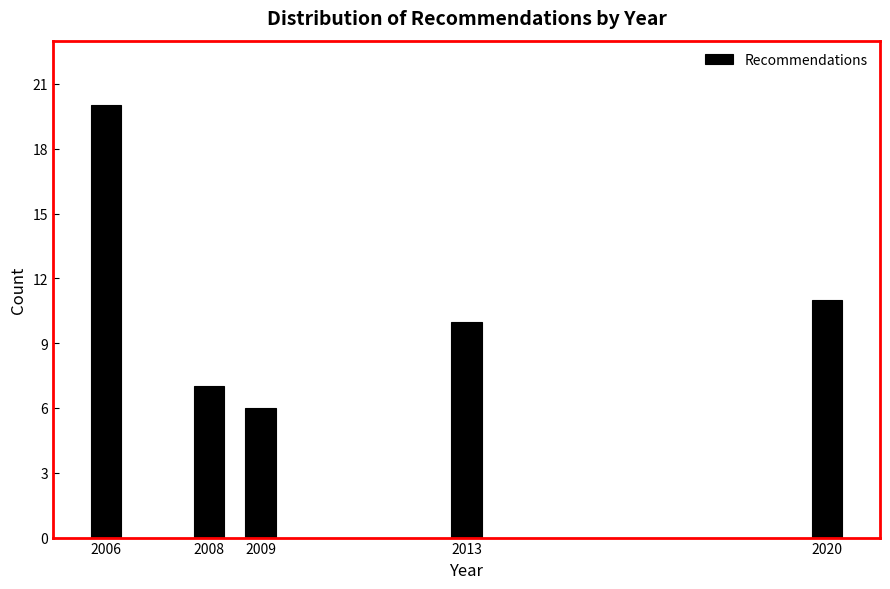

Reading left to right, list all the values displayed in this chart.

2006=20	2008=7	2009=6	2013=10	2020=11